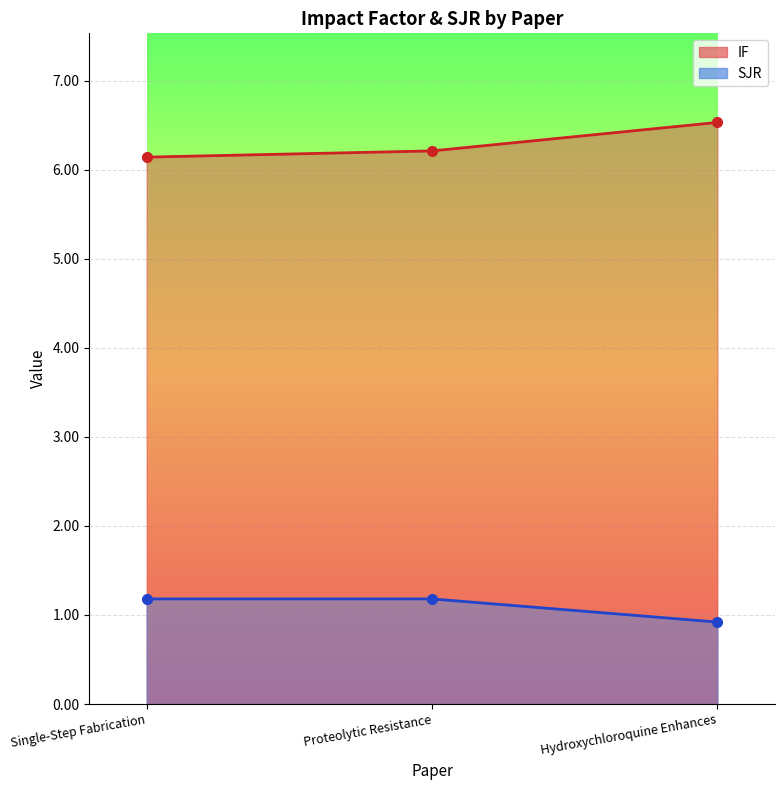

Which series has the largest range (max minus min)?

IF